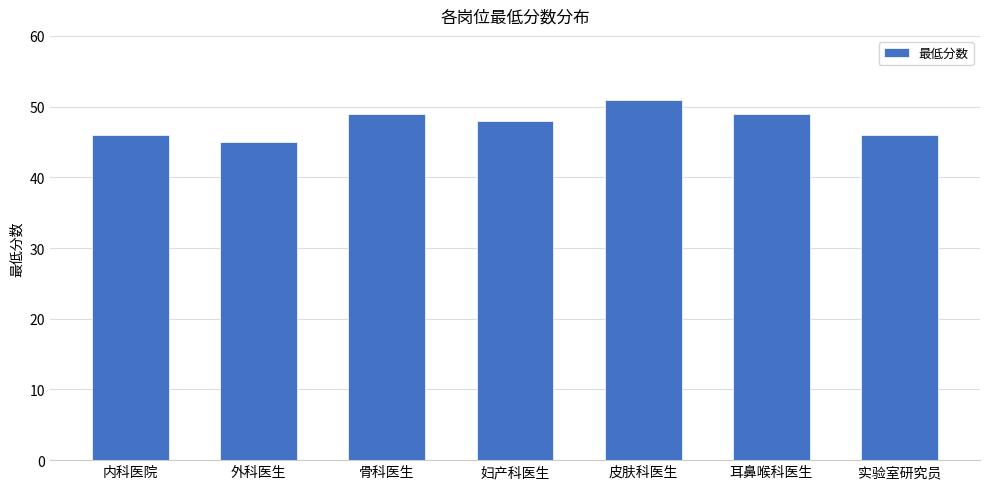

Reading left to right, what are all the values shown in this chart?

内科医院=46	外科医生=45	骨科医生=49	妇产科医生=48	皮肤科医生=51	耳鼻喉科医生=49	实验室研究员=46